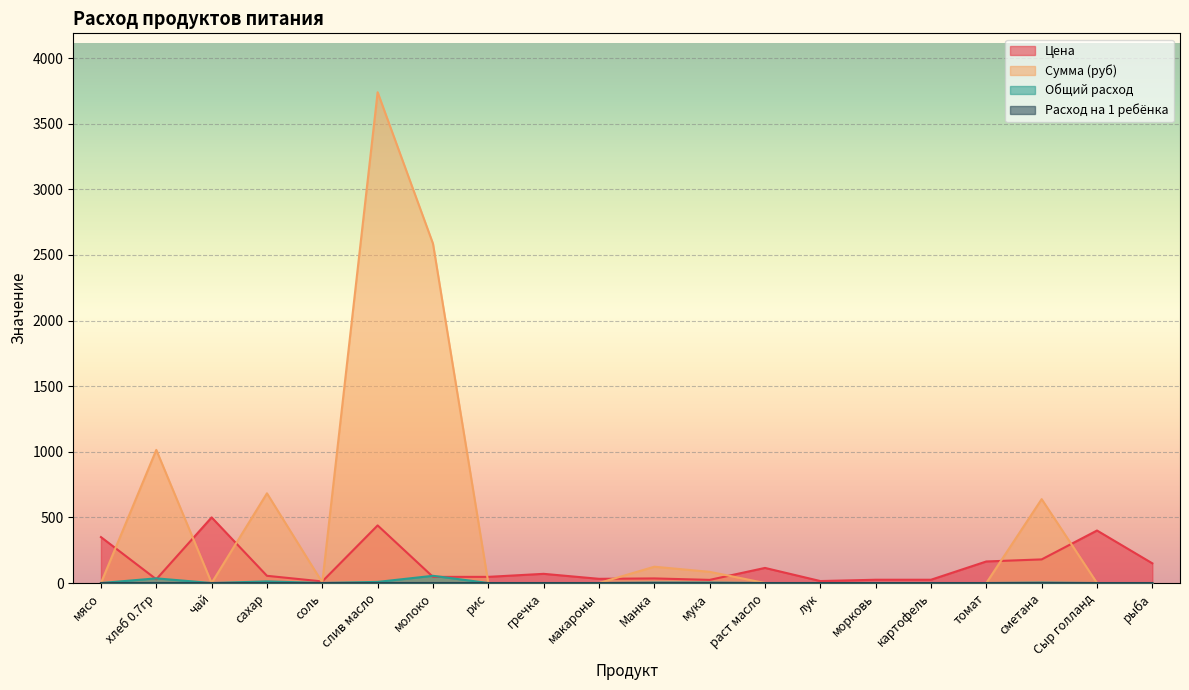

Rank the categories by Сумма (руб) value from lowest to highest.

мясо, чай, рис, гречка, макароны, раст масло, лук, морковь, картофель, томат, Сыр голланд, рыба, соль, мука, Манка, сметана, сахар, хлеб 0.7гр, молоко, слив масло